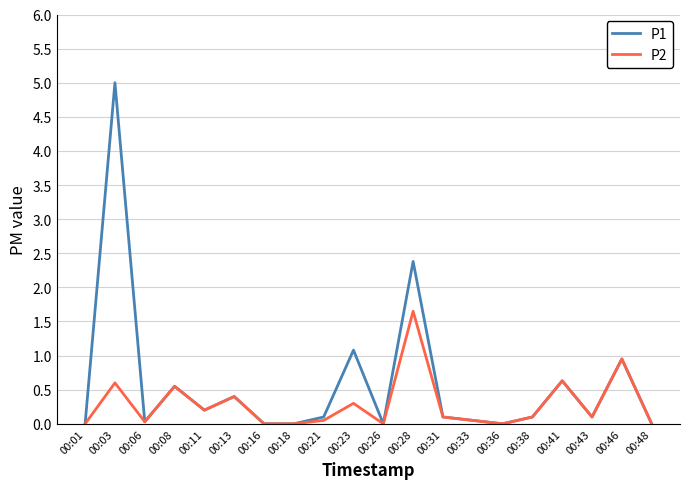

Does the chart display data point markers on the line(s)?

No